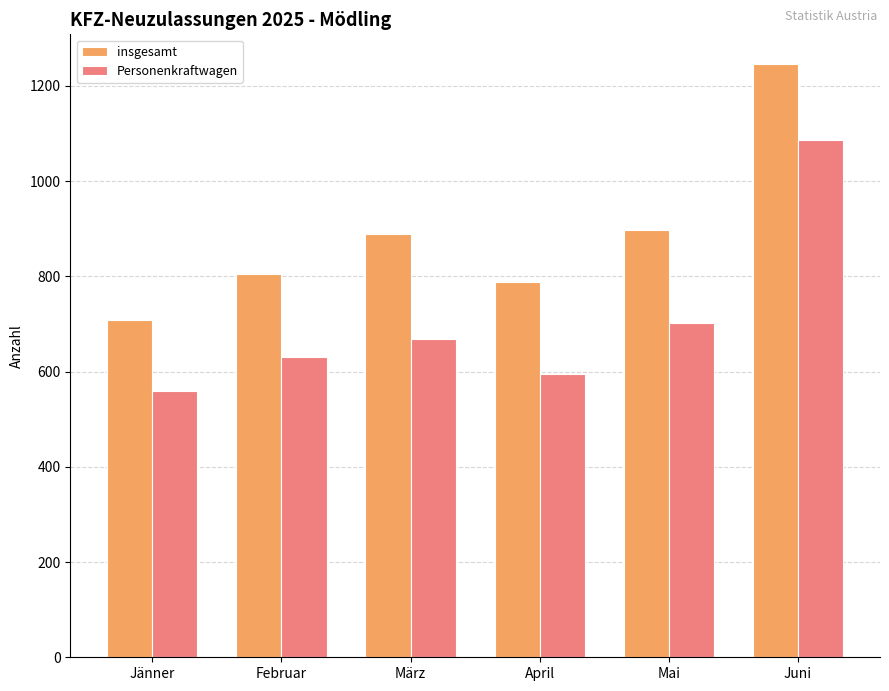

What is the difference between the Personenkraftwagen values at Februar and Juni?

456